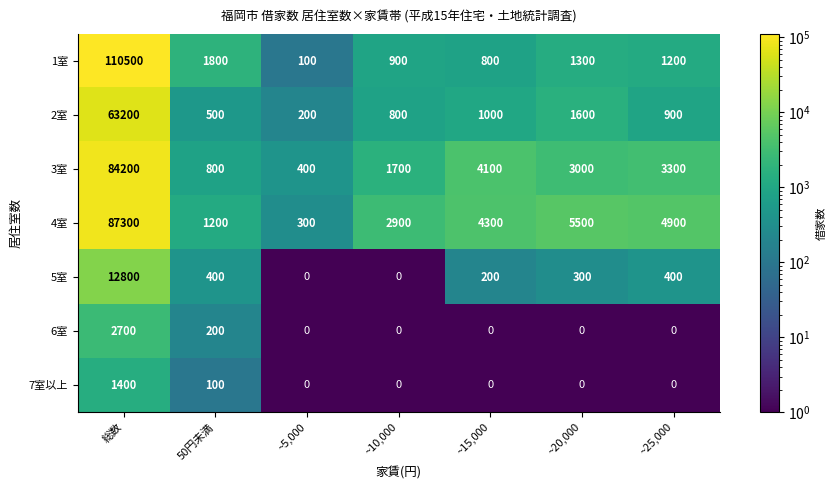

At which label is 6室 closest to 1350?

50円未満